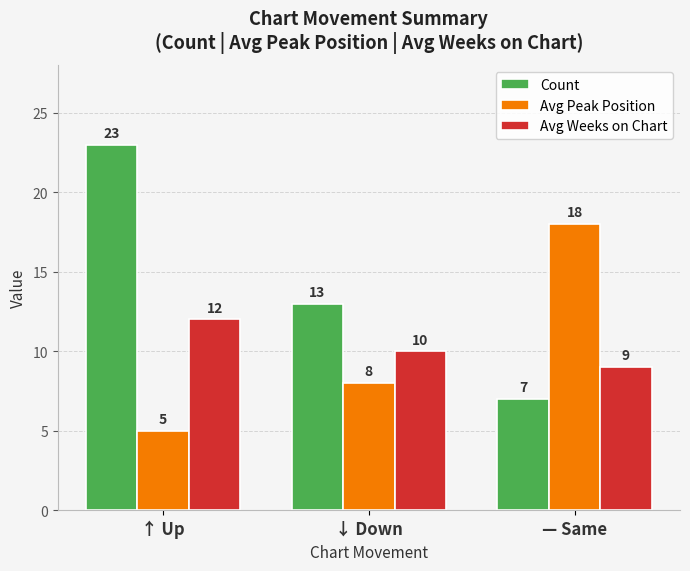

Rank the series by their maximum value, from highest to lowest.

Count, Avg Peak Position, Avg Weeks on Chart